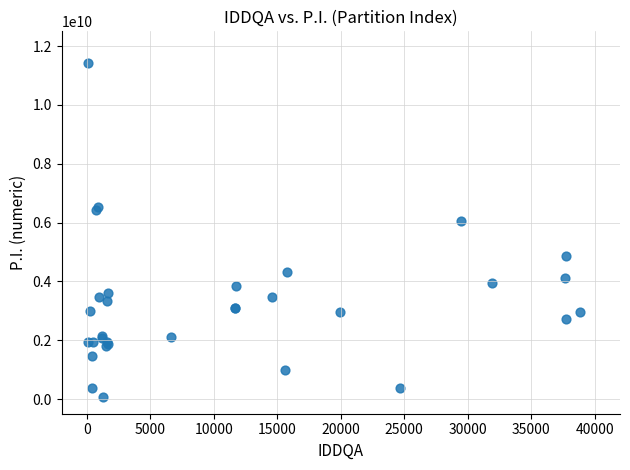

What Y value in the scatter plot is closest to 5745555779?

6067400652